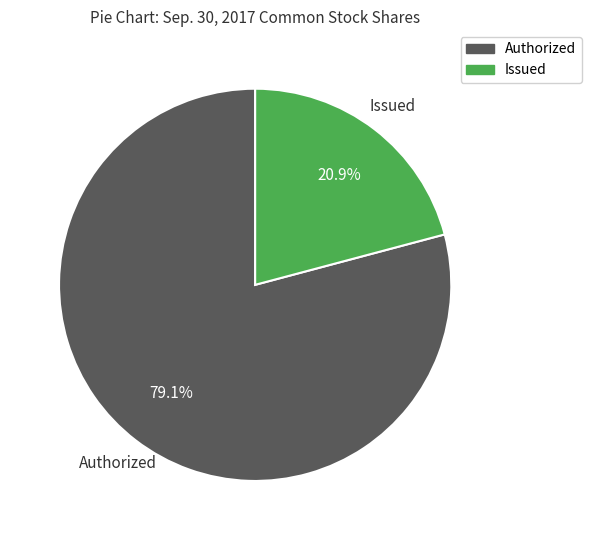

Is there any slice that represents more than half of the pie?

Yes